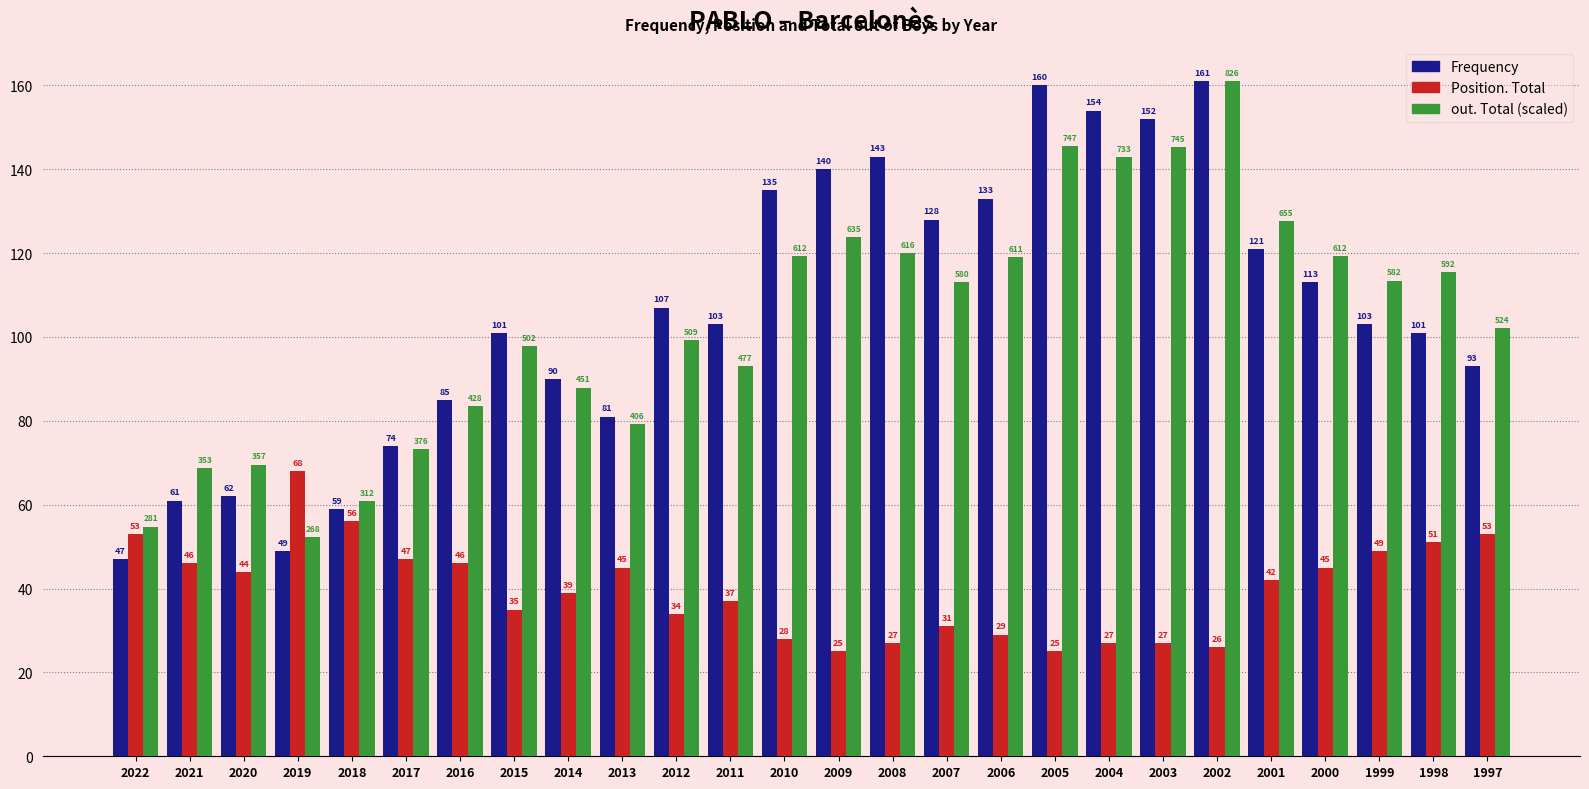

What is the value of the Position. Total bar at the 19th from the left?

27.0